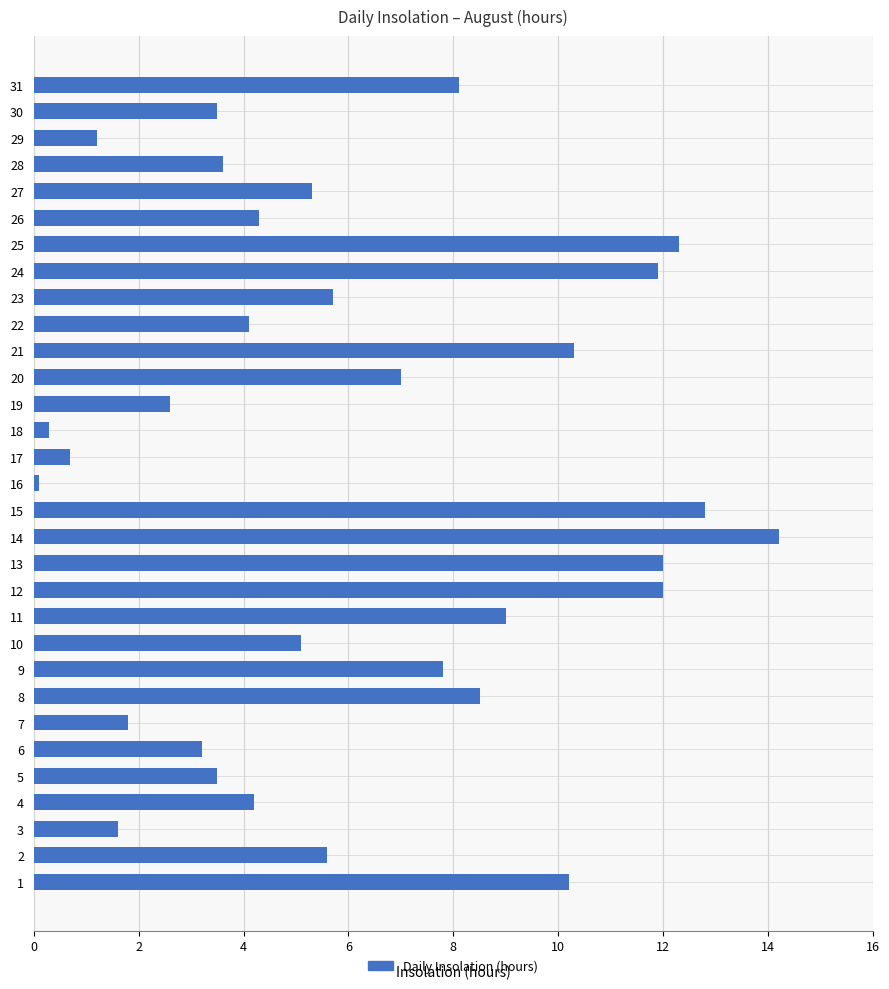

What is the sum of all values?

192.5